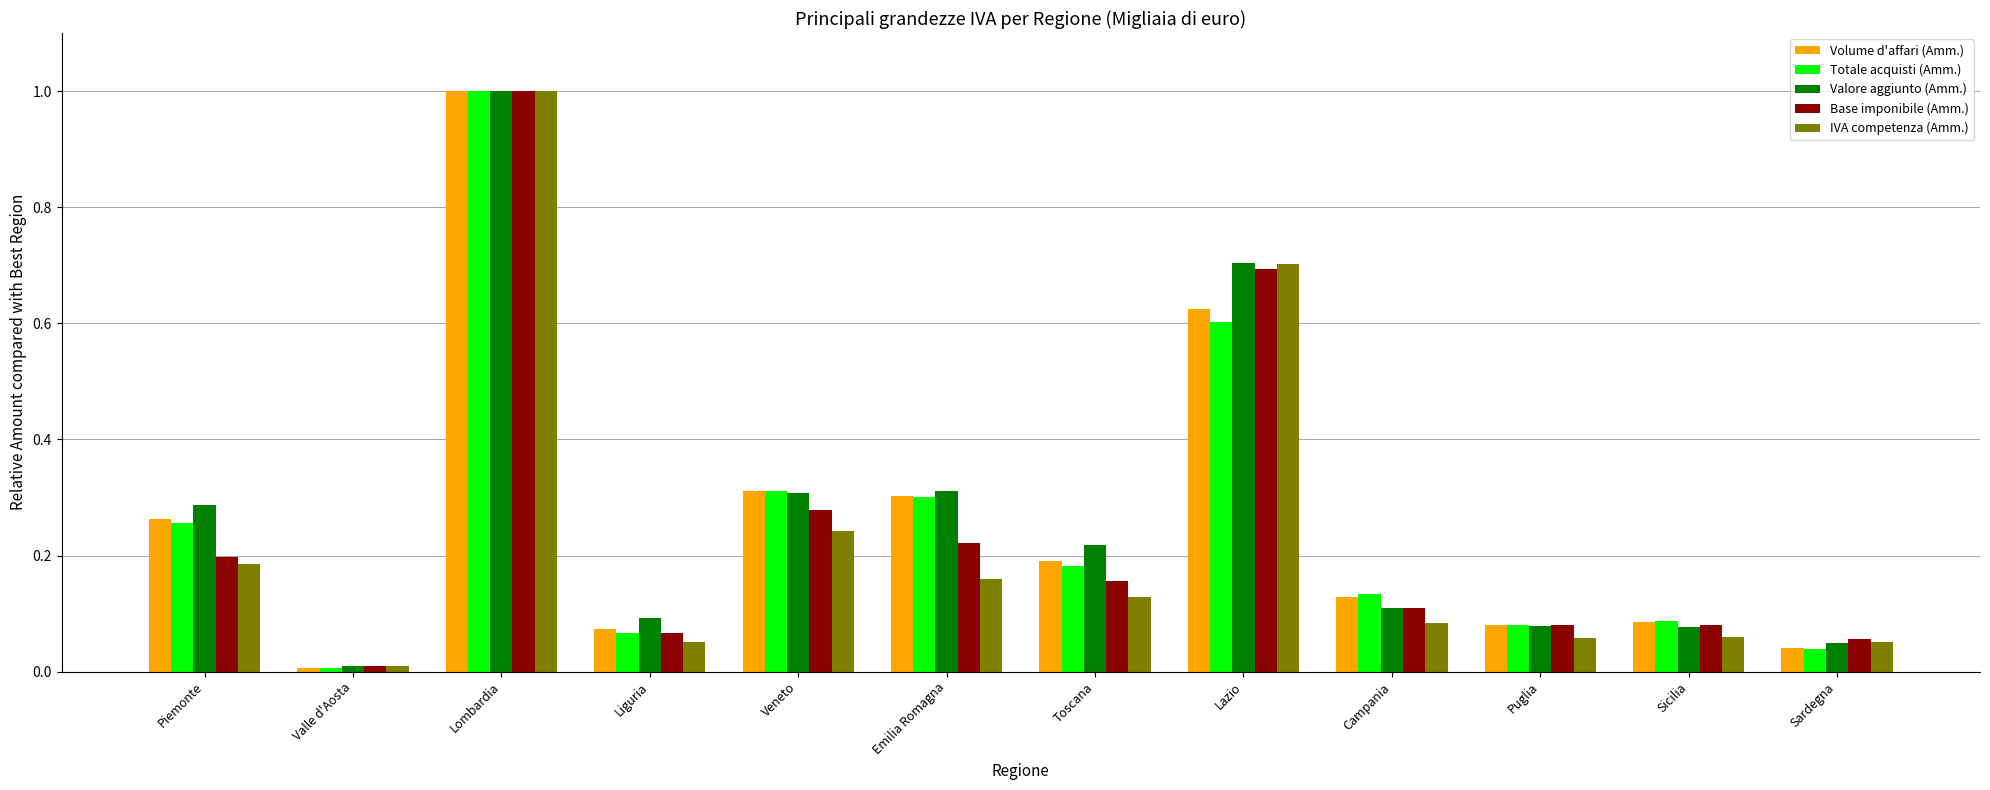

What is the difference between the maximum and minimum values in the IVA competenza (Amm.) series?

1.0